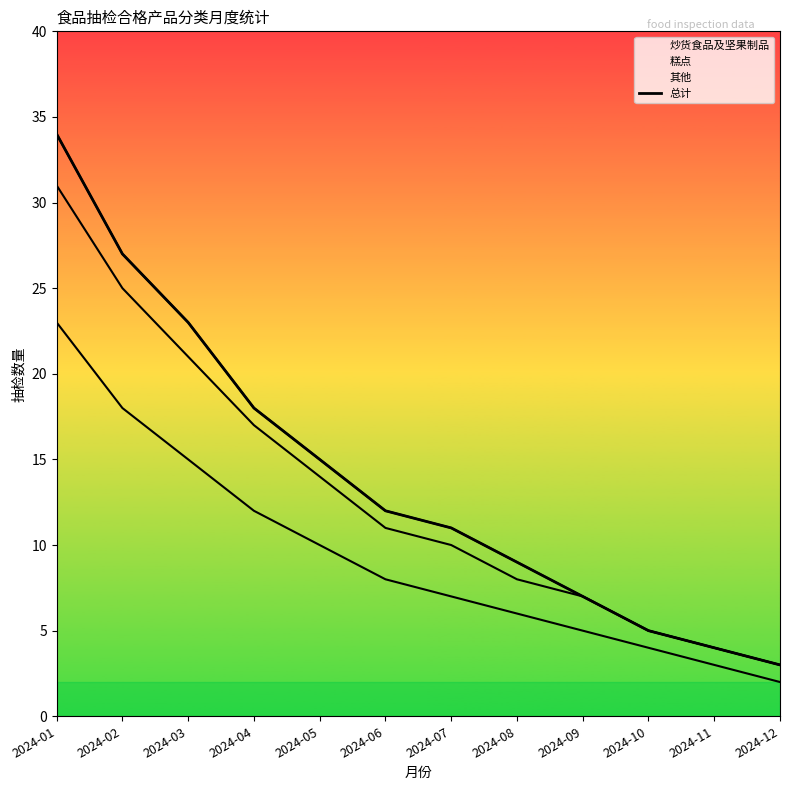

The chart shows a value of 15 at 2024-08. True or false?

False